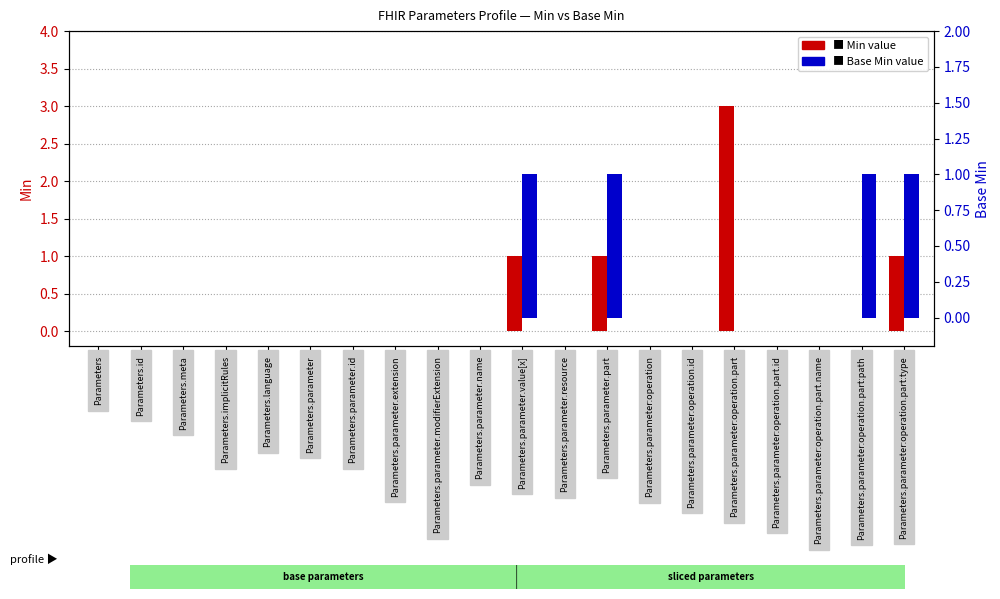

What is the label of the 16th bar from the right?

Parameters.language